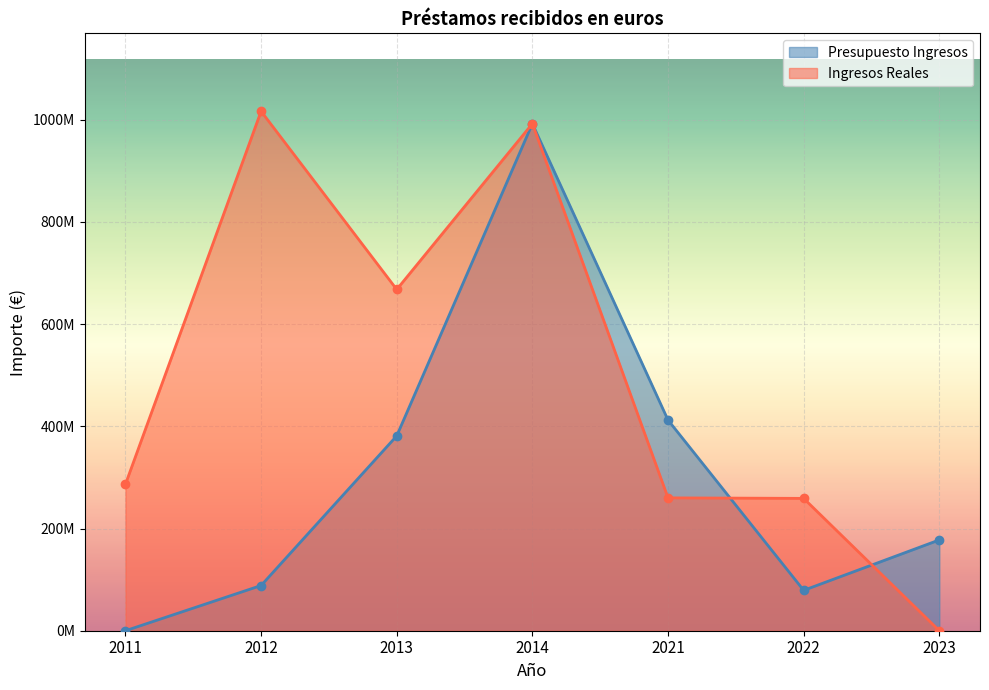

Which series has the largest range (max minus min)?

Ingresos Reales